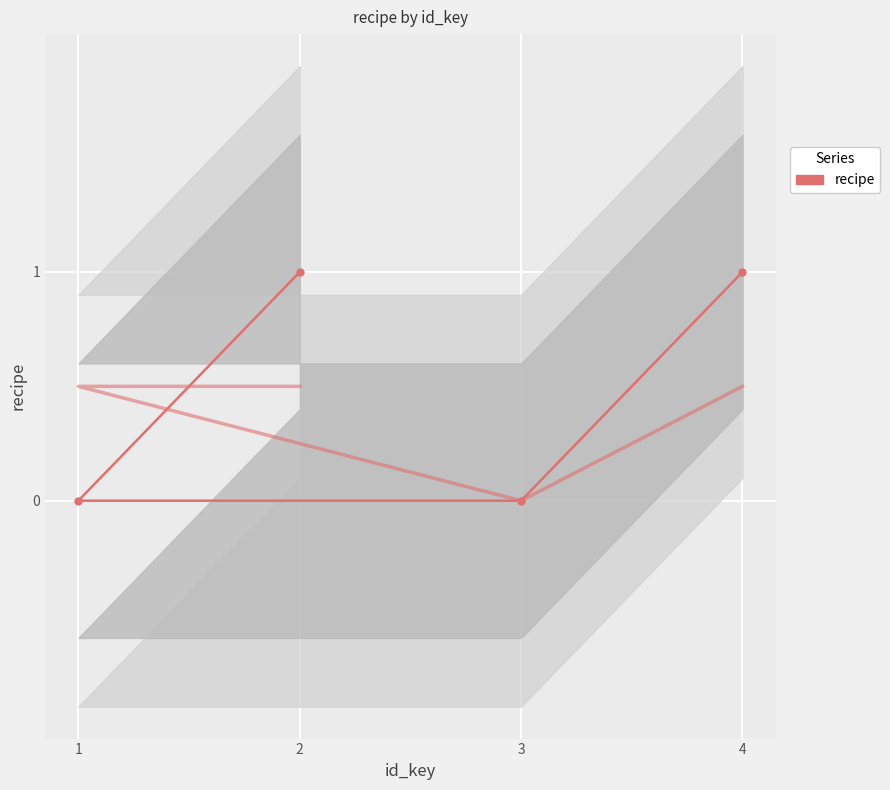

What is the label of the 1st point from the left?

2